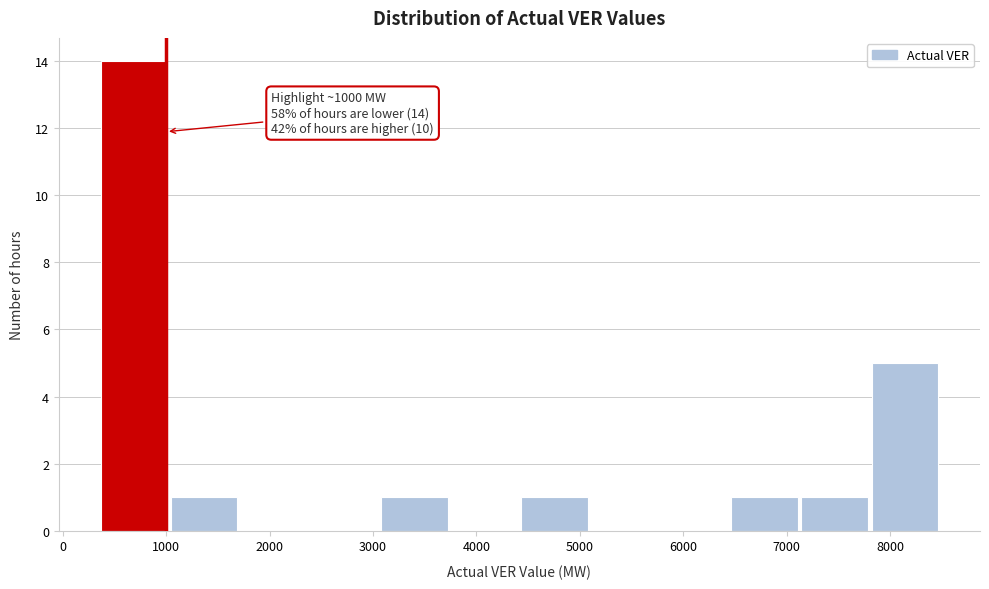

Over which range of the x-axis is the bar tallest?

400 to 1000